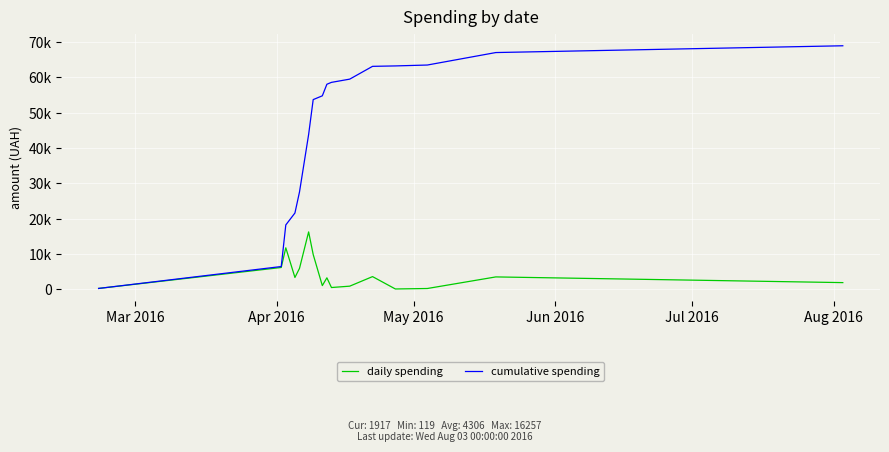

What are all the series names shown in the legend?

daily spending, cumulative spending